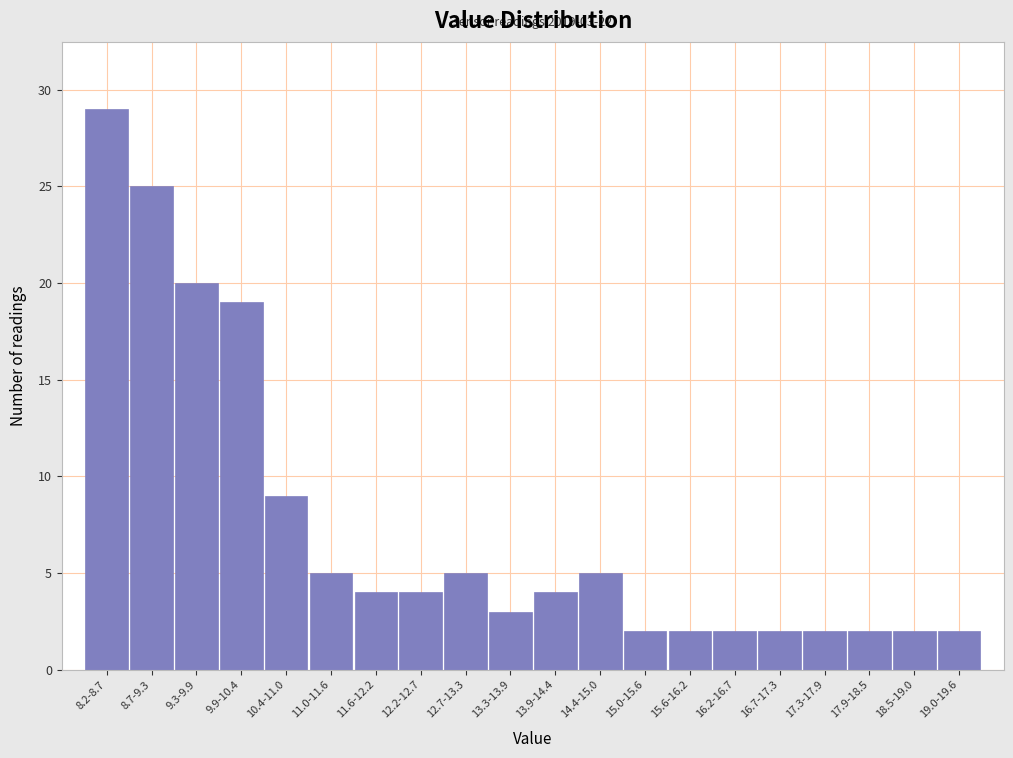

Reading left to right, what are all the values shown in this chart?

8.2-8.7=29	8.7-9.3=25	9.3-9.9=20	9.9-10.4=19	10.4-11.0=9	11.0-11.6=5	11.6-12.2=4	12.2-12.7=4	12.7-13.3=5	13.3-13.9=3	13.9-14.4=4	14.4-15.0=5	15.0-15.6=2	15.6-16.2=2	16.2-16.7=2	16.7-17.3=2	17.3-17.9=2	17.9-18.5=2	18.5-19.0=2	19.0-19.6=2